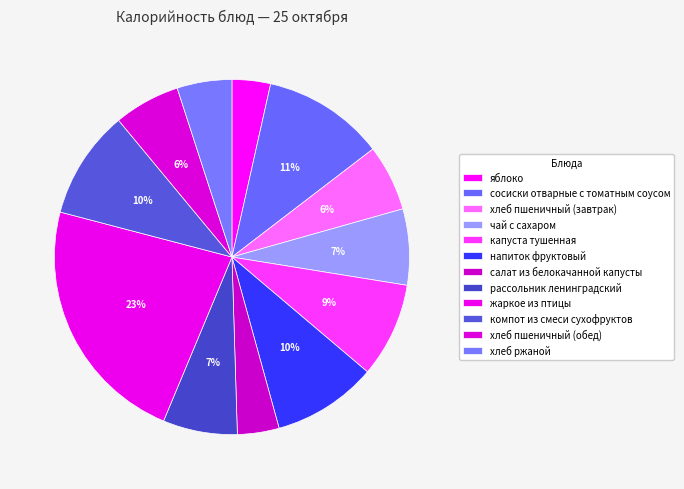

To the nearest percent, what percentage of the pie is салат из белокачанной капусты?

4%